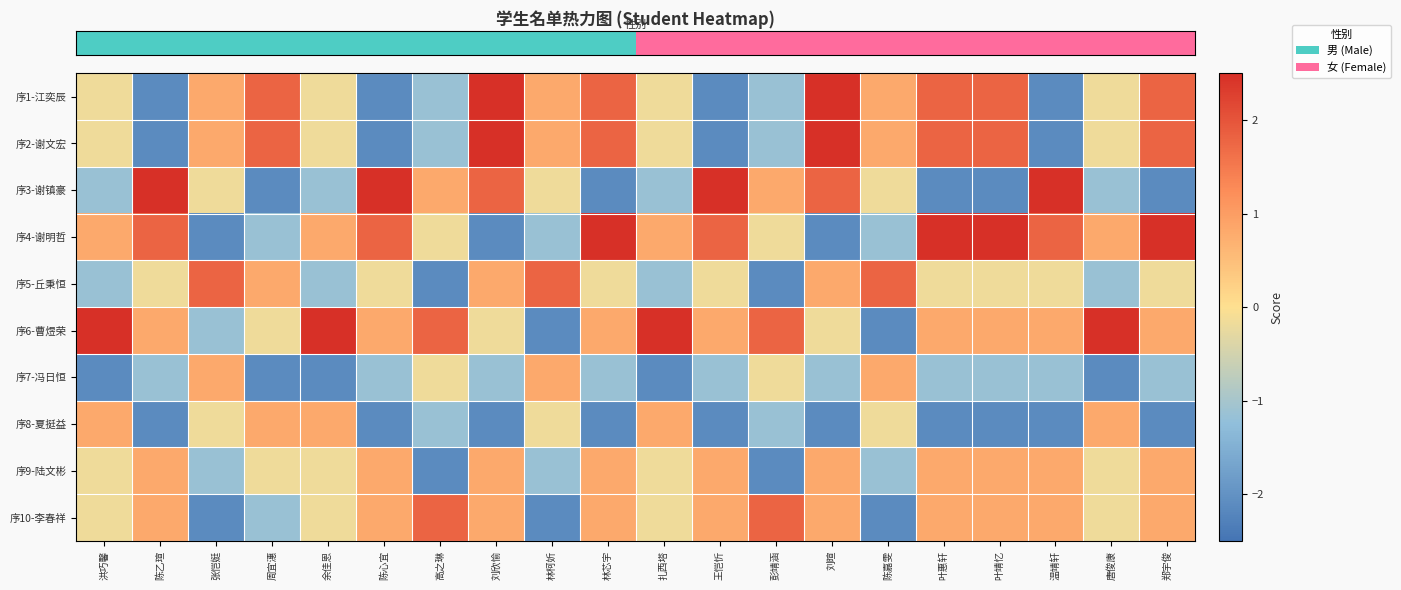

Which has a higher value, 陈心宜 or 温靖轩?

陈心宜